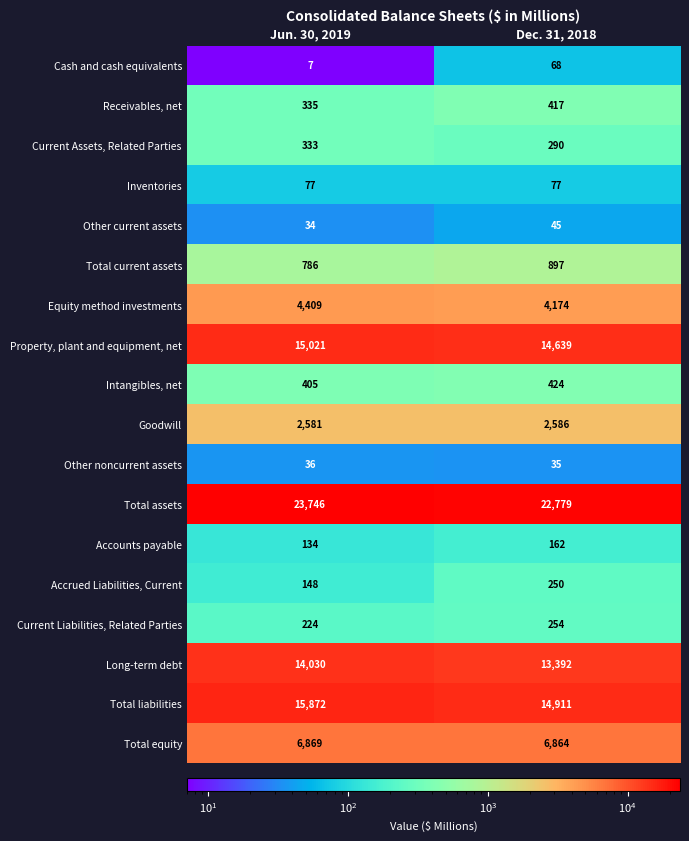

Between Jun. 30, 2019 and Dec. 31, 2018, which series saw the biggest shift?

Total assets